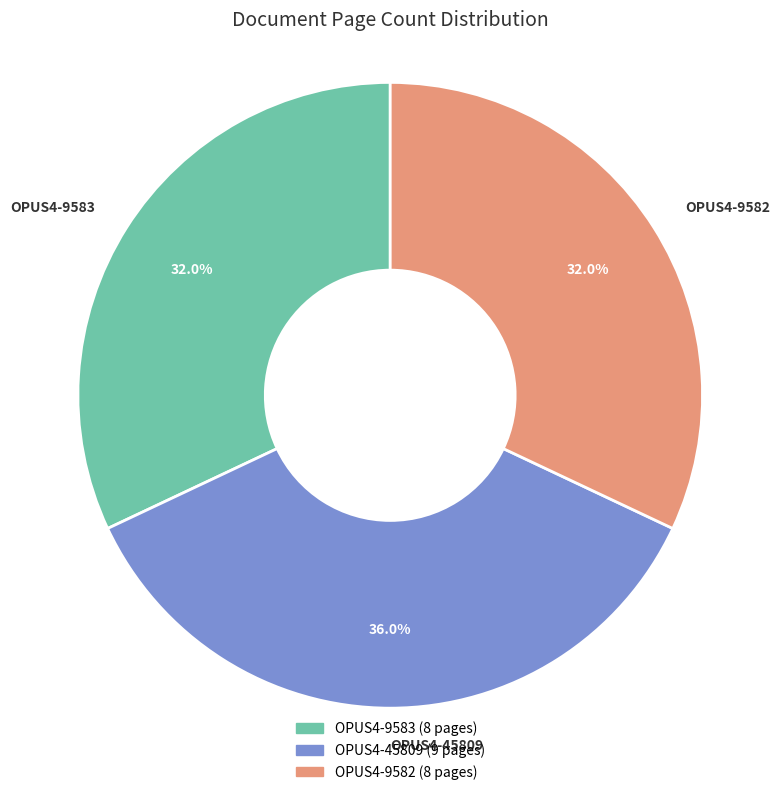

What portion of the pie excludes OPUS4-9583?

68.0%